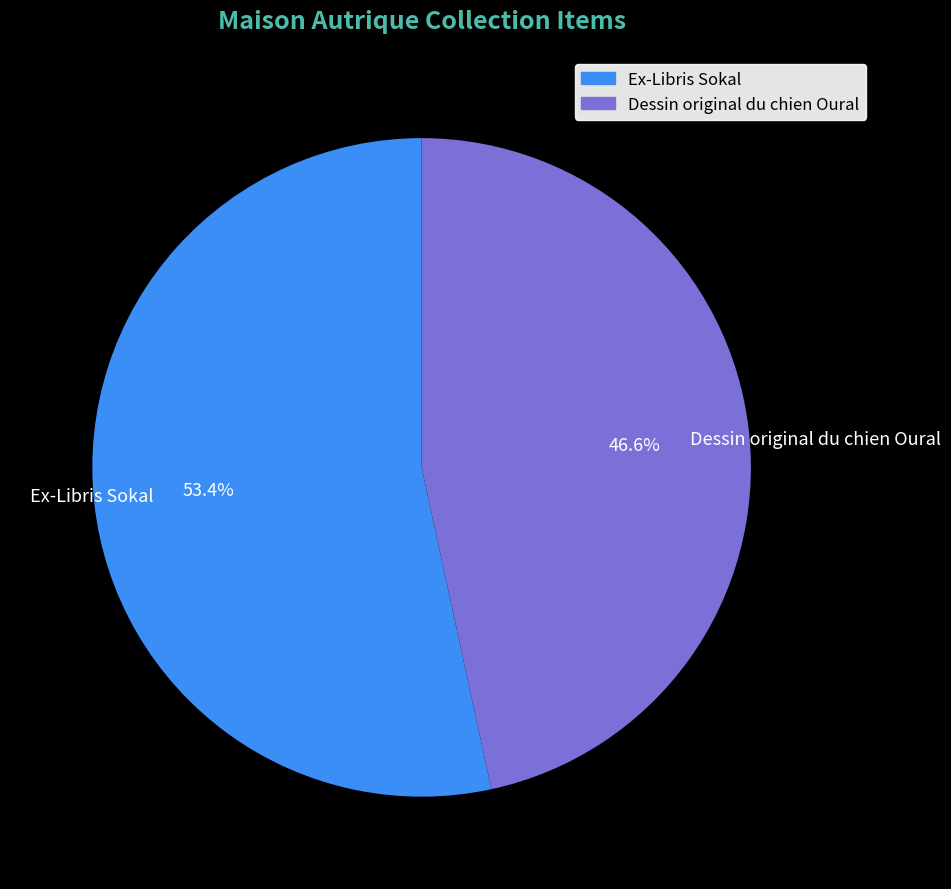

How many slices are in this pie chart?

2